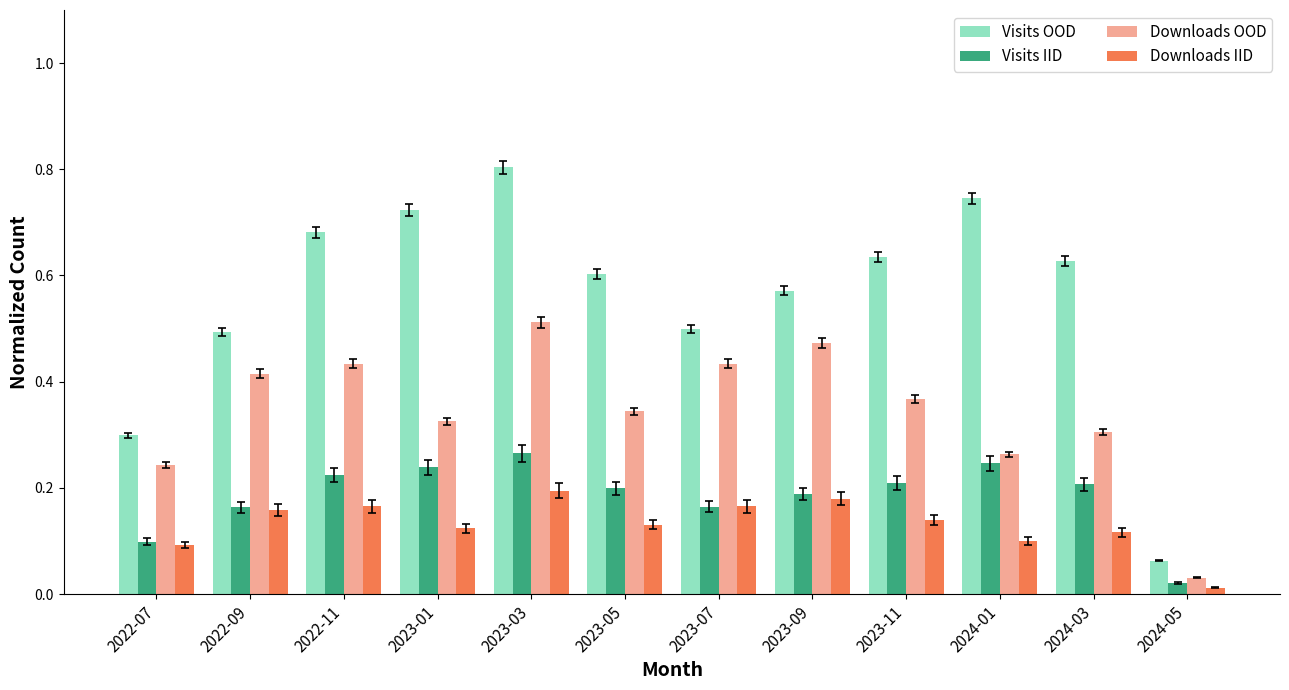

The value of Visits OOD at 2023-05 is 0.6. True or false?

True